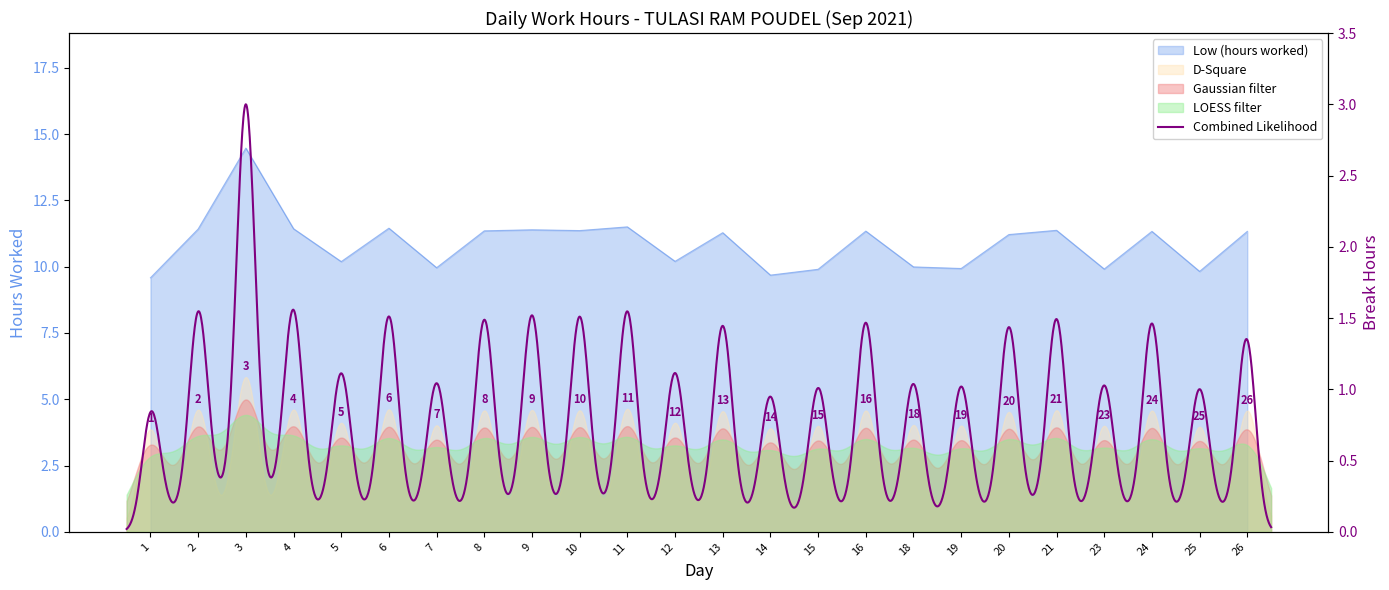

Does the chart have visible grid lines?

No